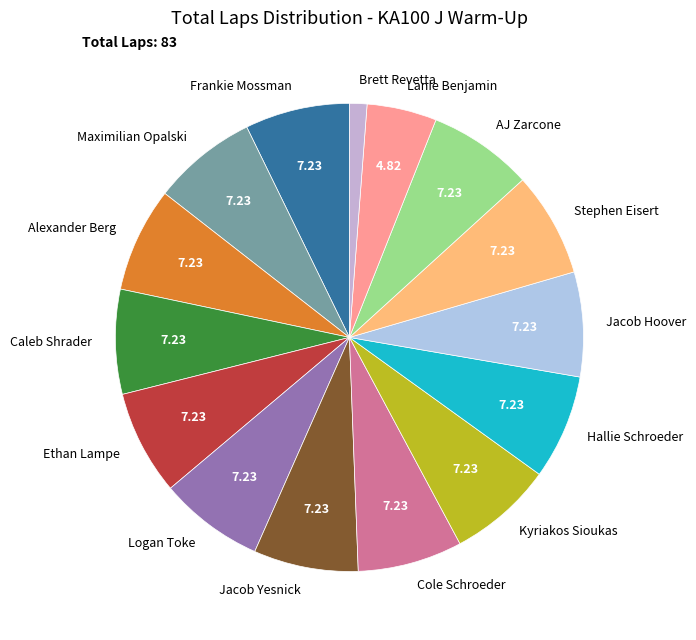

Which category has the smallest portion of the pie?

Brett Revetta